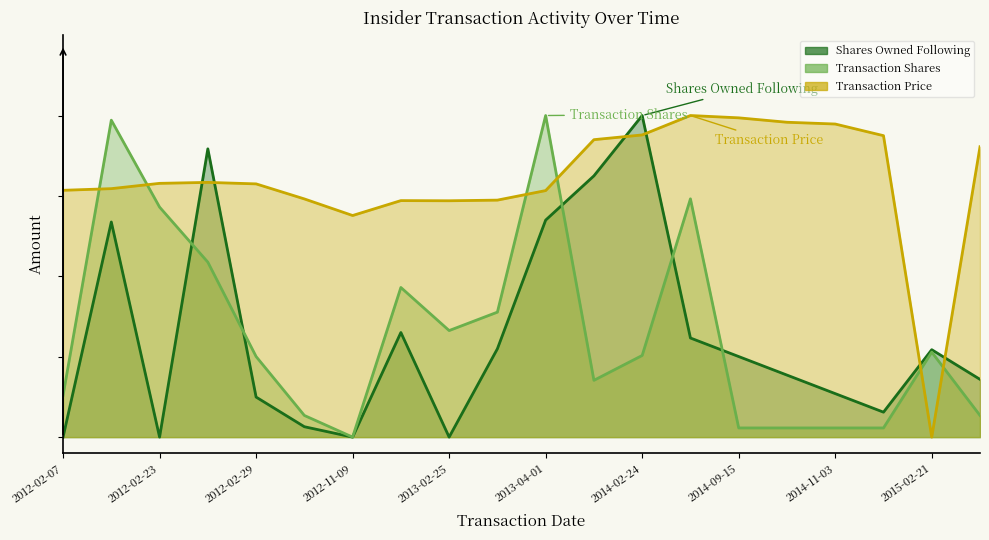

How many lines are shown in the chart?

3